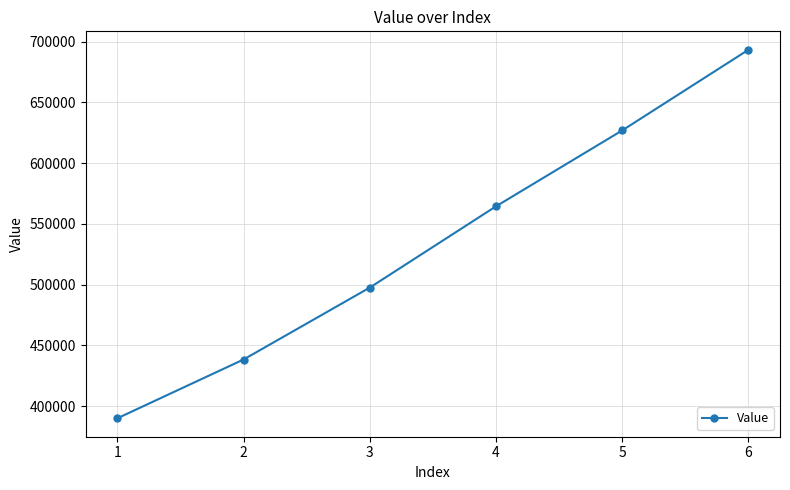

What is the maximum value shown in the chart?

693300